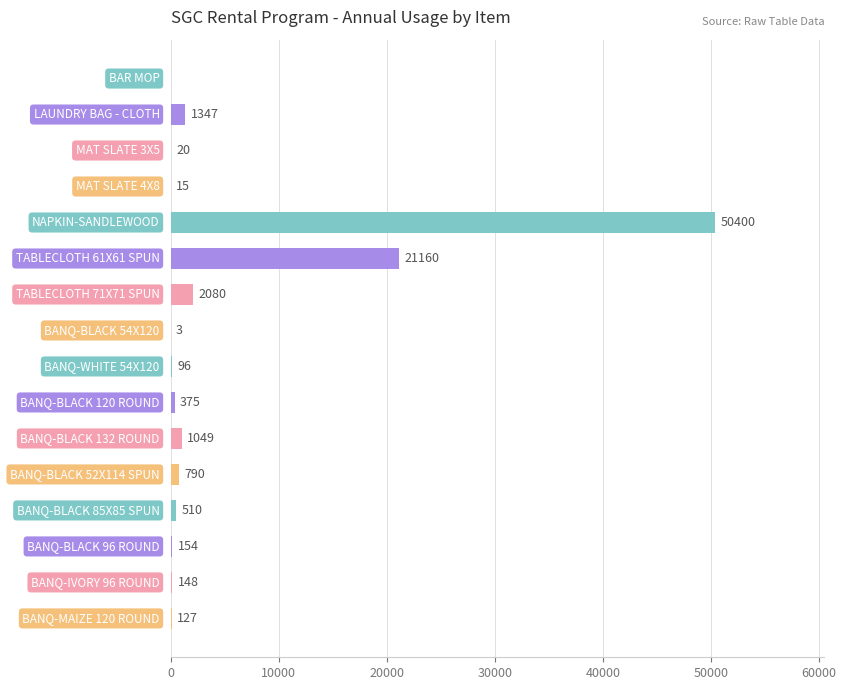

What is the maximum value shown in the chart?

50400